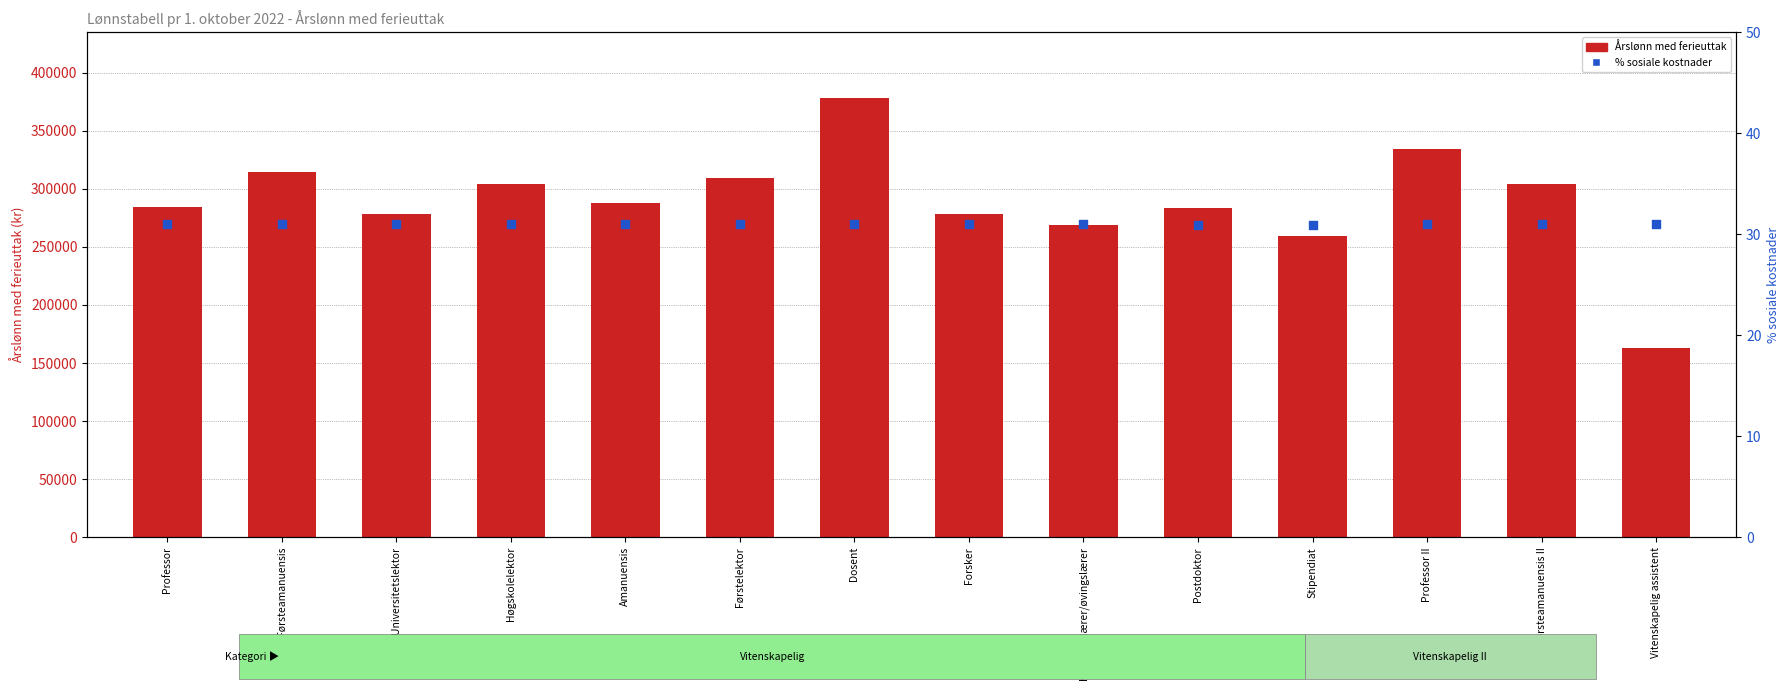

Which series contains the lowest Y value?

% sosiale kostnader